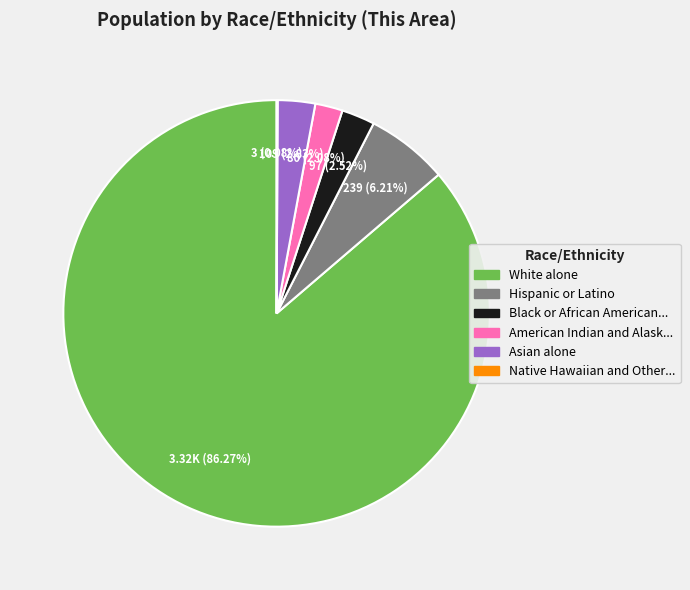

Is there a majority slice in this chart?

Yes